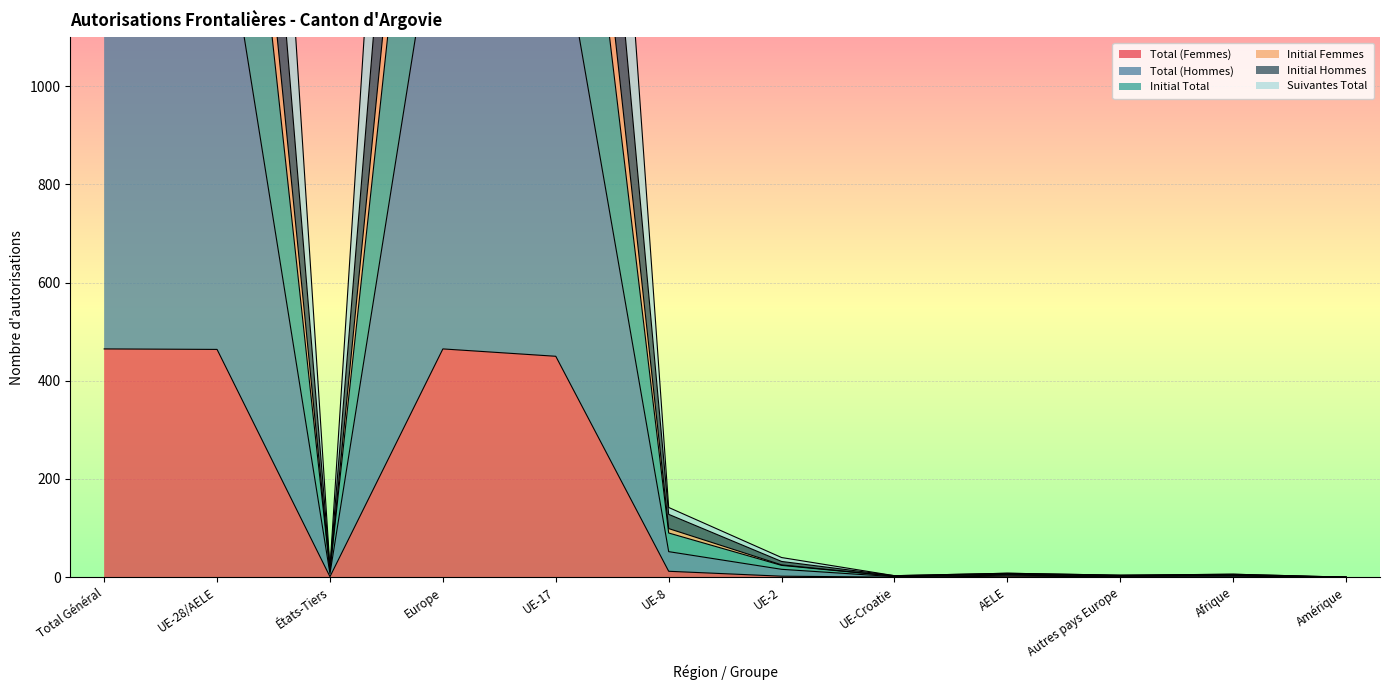

True or false: Total (Femmes) and Initial Total intersect in this chart.

False